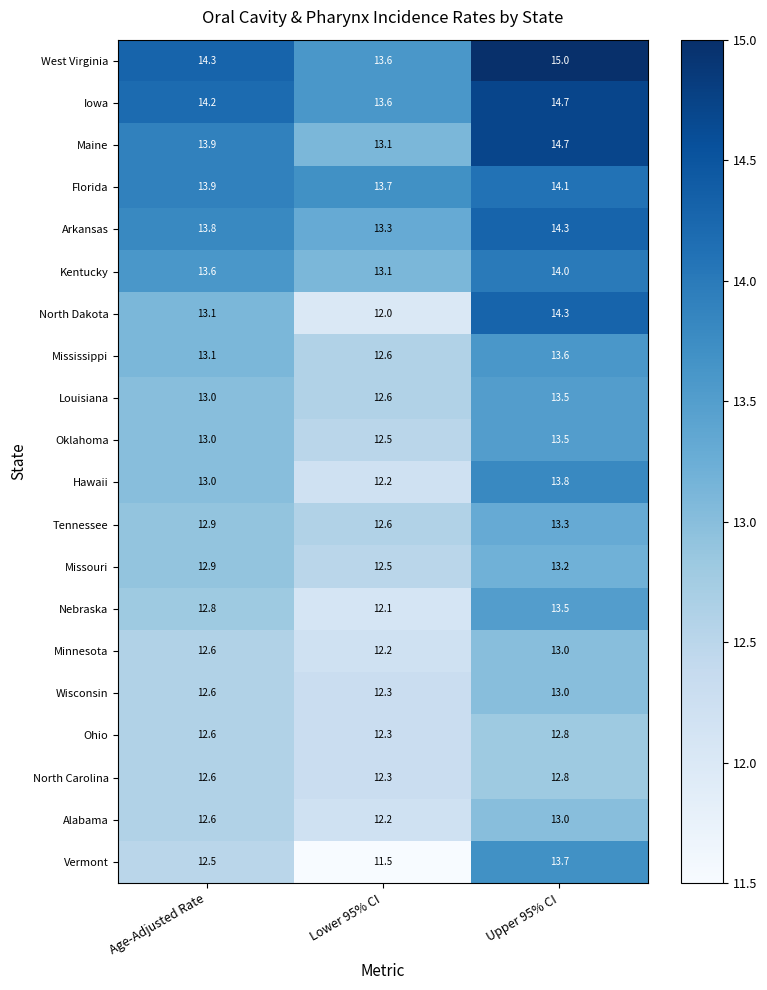

The Wisconsin series shows 5.4 at Upper 95% CI. True or false?

False